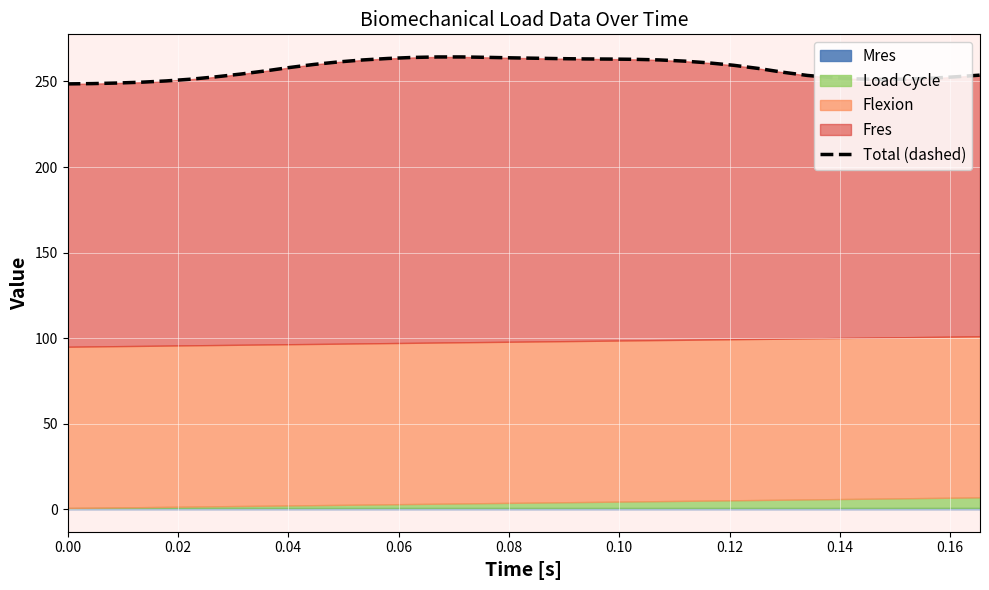

True or false: there are more than 0 points higher than both neighbors.

True